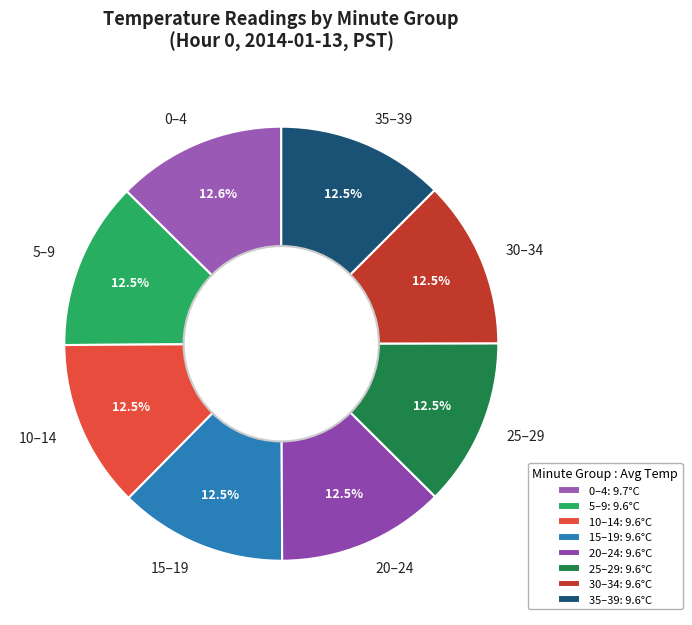

What is the ratio of the value at 5–9 to the value at 10–14?

1.0